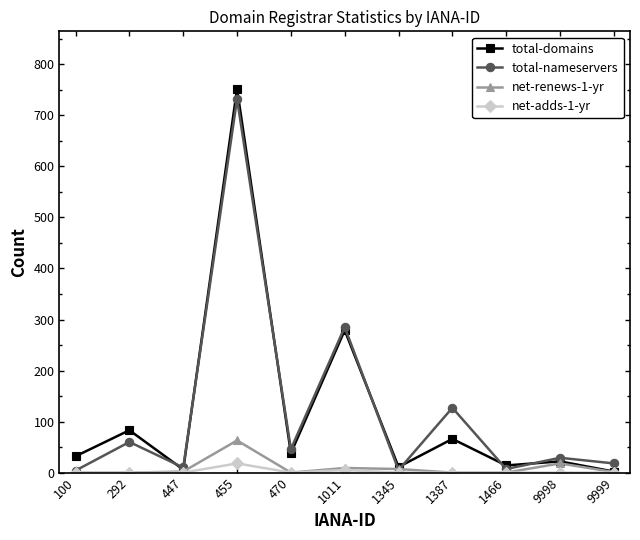

True or false: net-renews-1-yr has more than 0 interior local peaks.

True